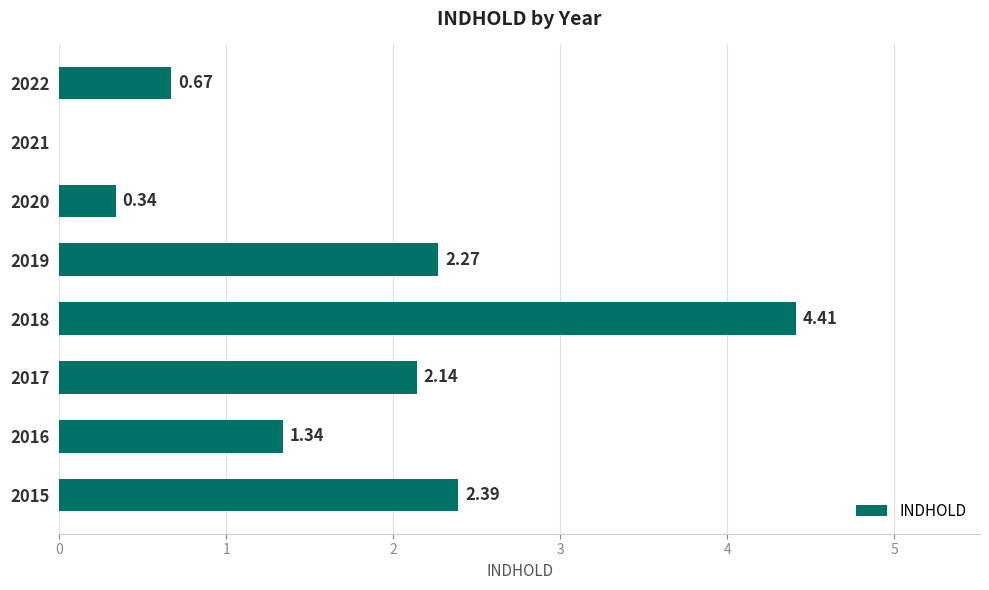

Which has a higher value, 2015 or 2019?

2015